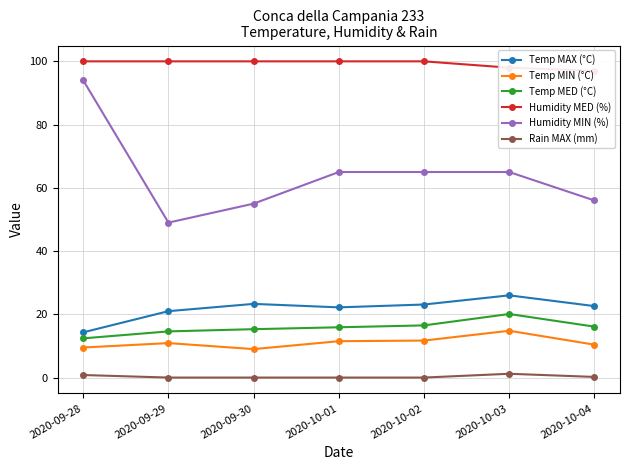

What is the value of the Temp MED (°C) point at the 4th from the left?

15.9